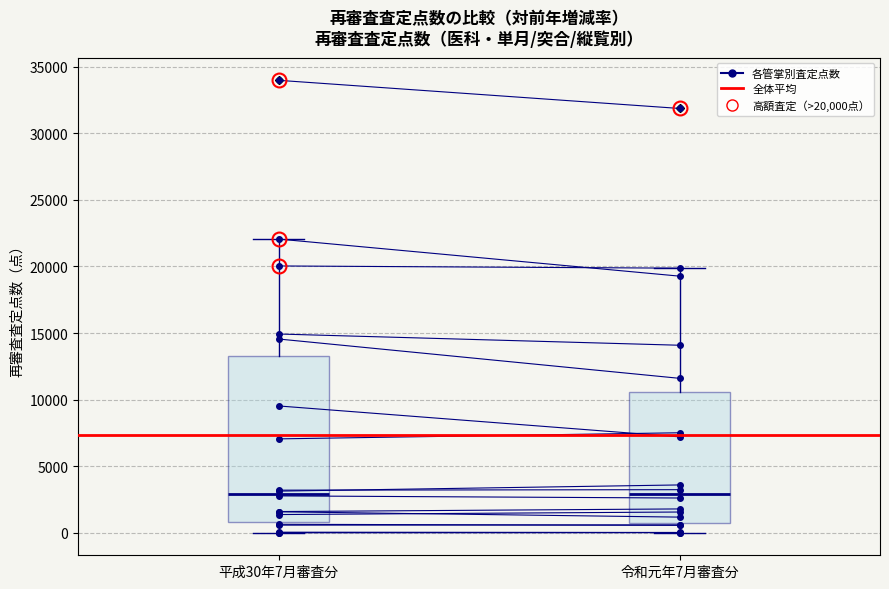

Which box is the tallest, from its lower edge to its upper edge?

平成30年7月審査分